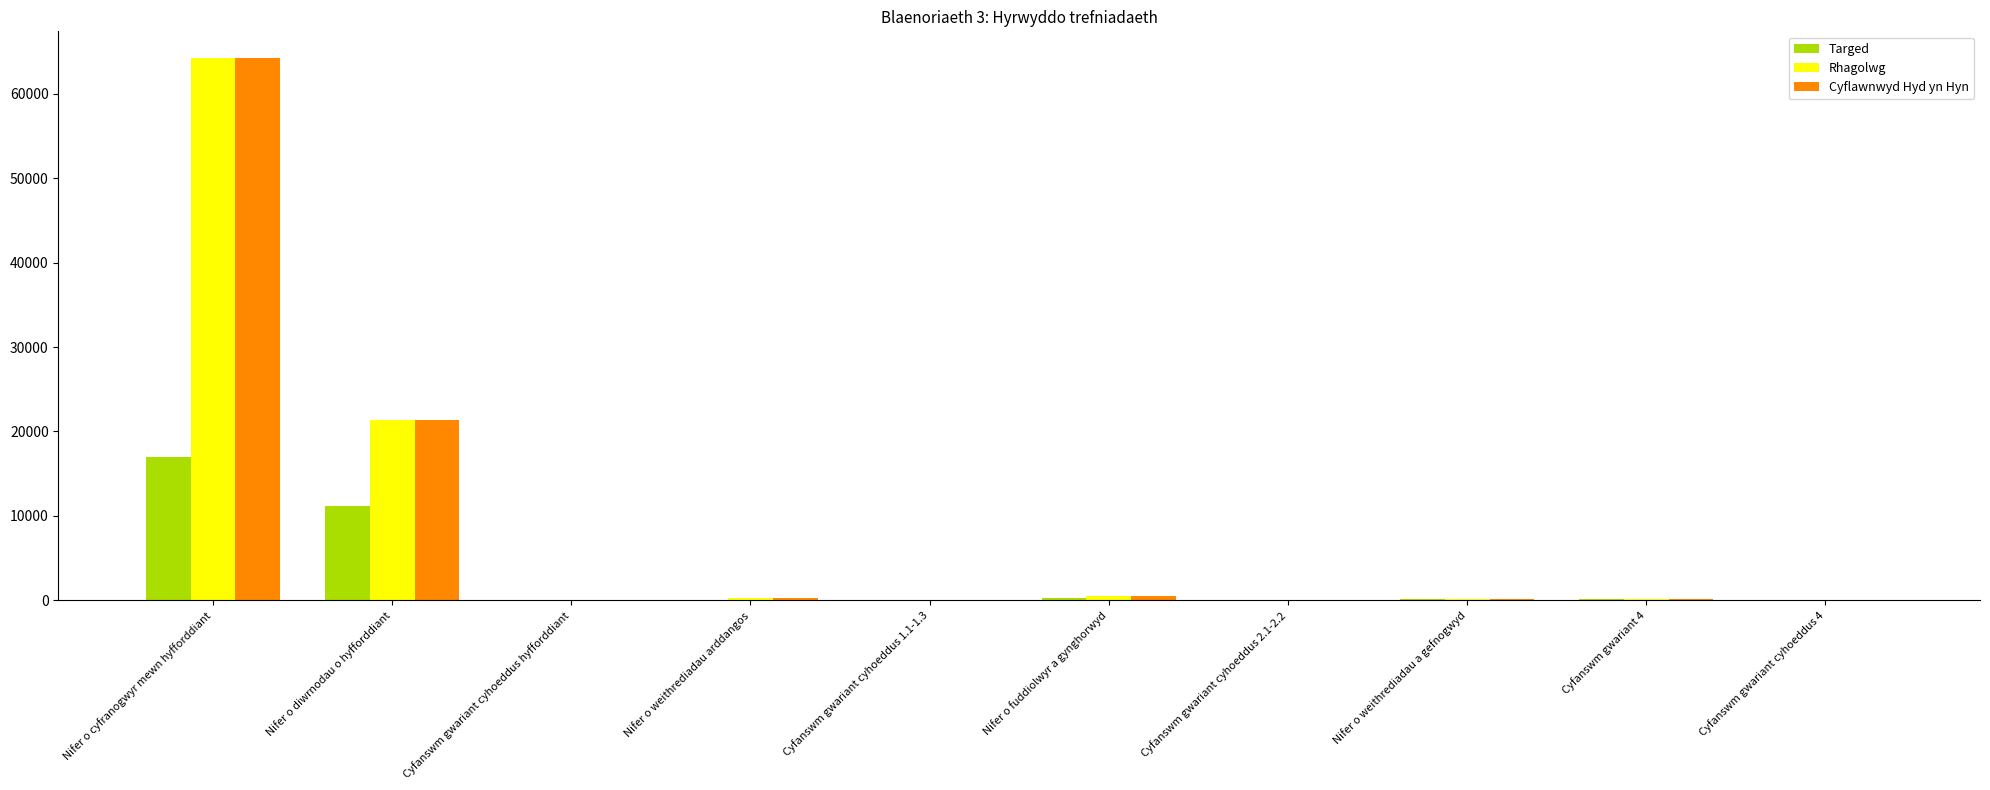

What is the approximate value of Targed at Nifer o fuddiolwyr a gynghorwyd?

303.0